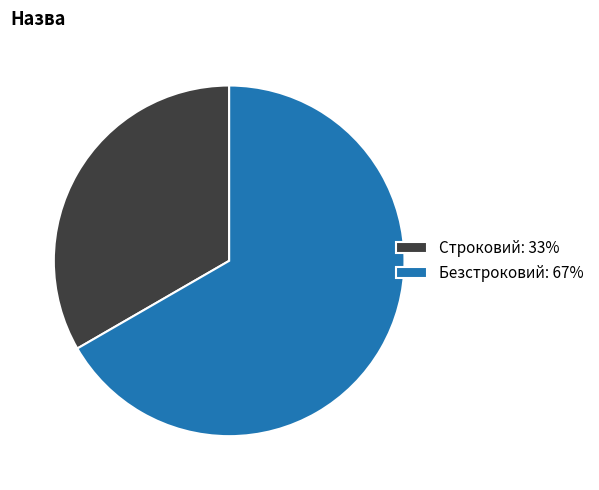

Which has a higher value, Строковий: 33% or Безстроковий: 67%?

Безстроковий: 67%